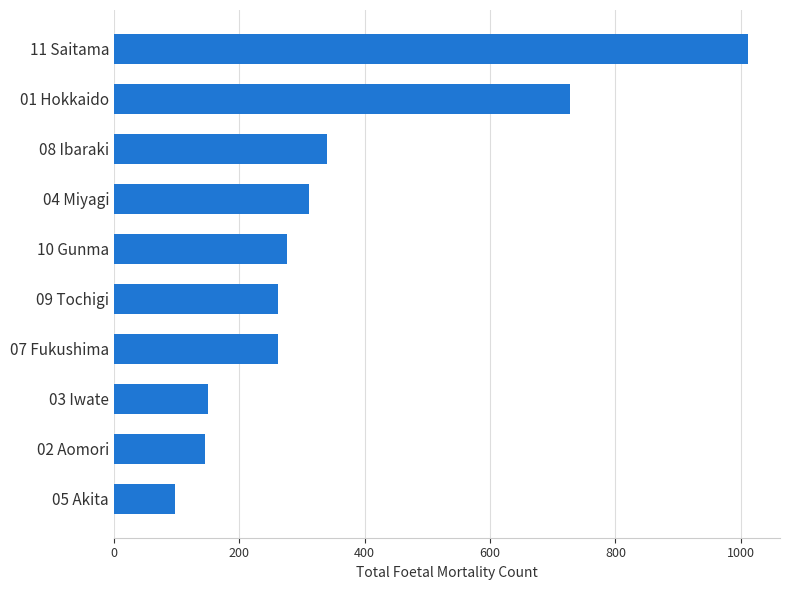

What is the approximate value at 05 Akita, to the nearest 10?

100